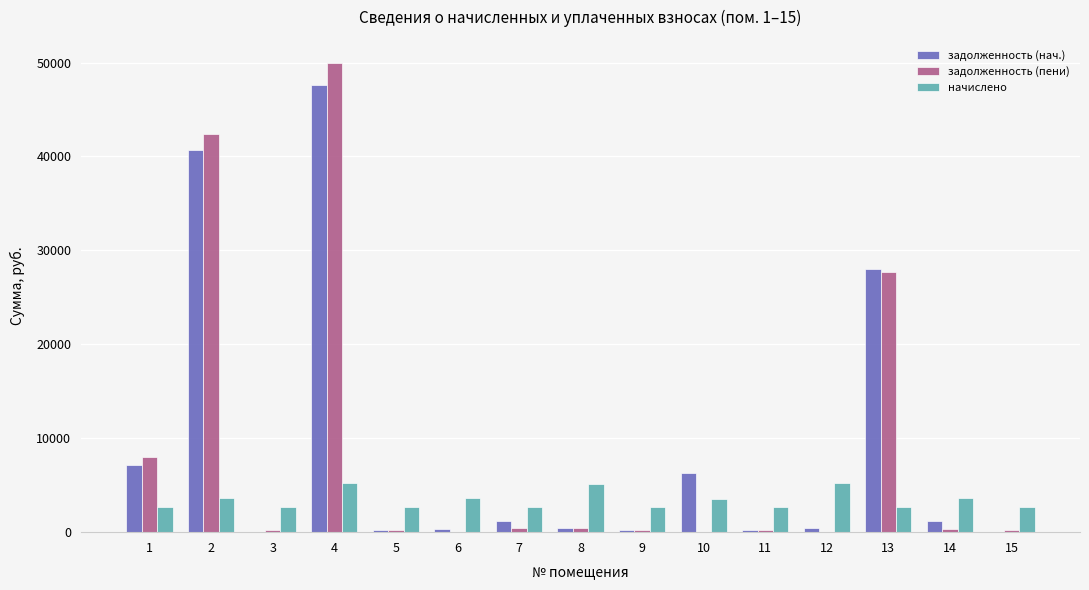

True or false: начислено has a value of 5184.0 at 4.

True